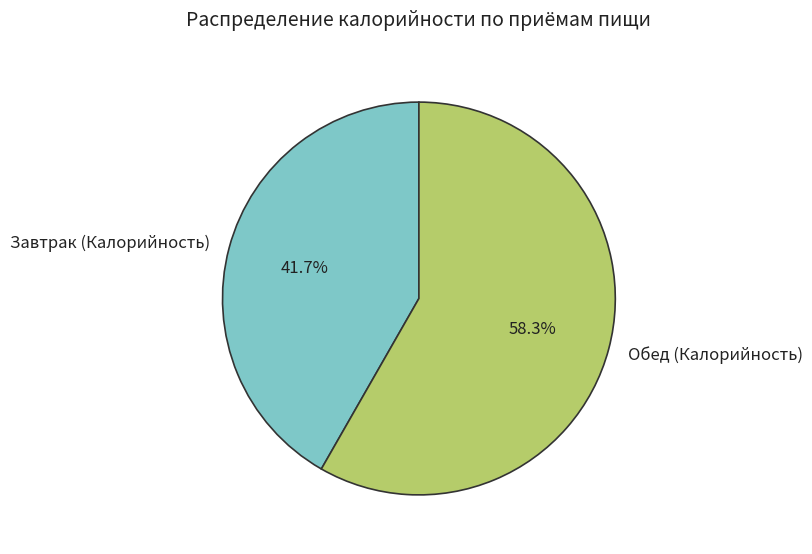

Approximately how many times larger is the value at Обед (Калорийность) compared to Завтрак (Калорийность)?

1.4